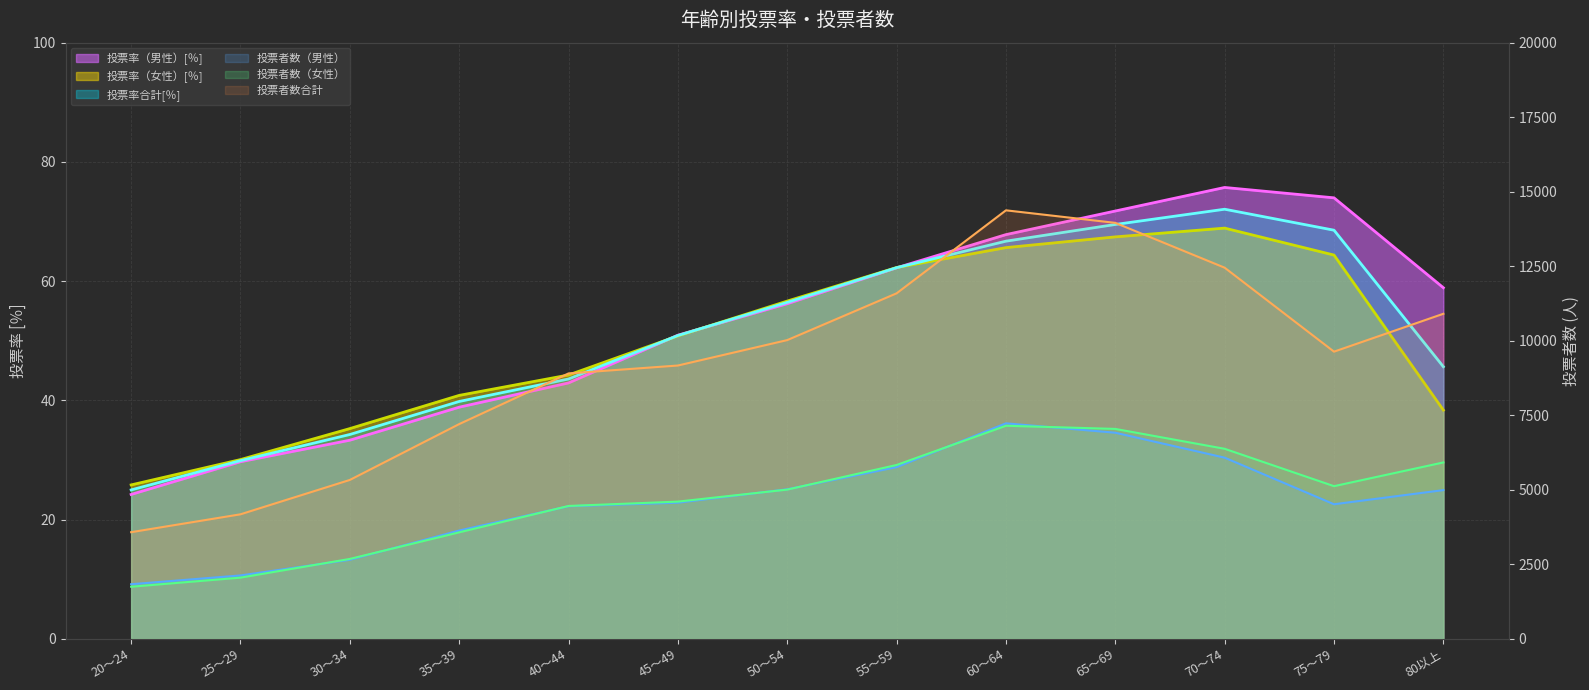

What is the maximum value for 投票率合計[％]?

72.1